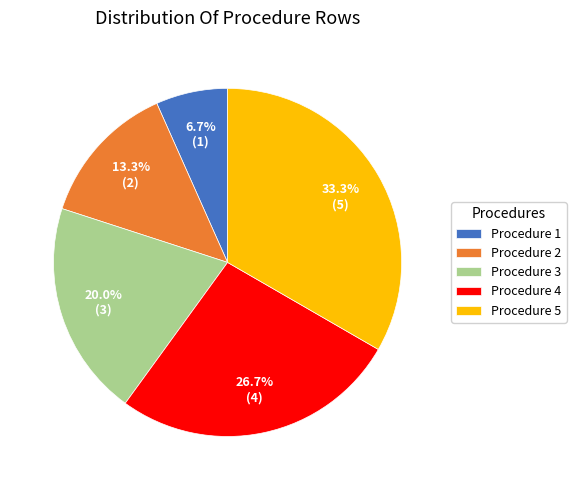

How many slices are in this pie chart?

5